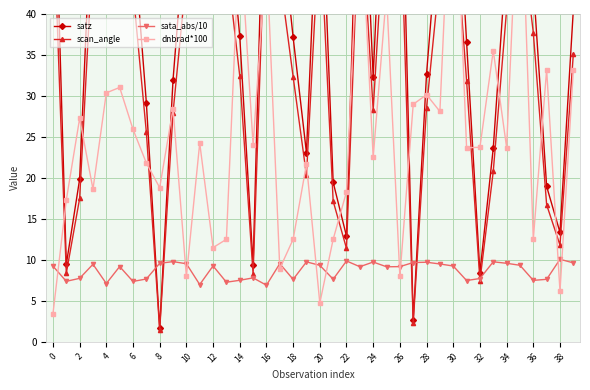

List the series in order of their peak value, lowest first.

sata_abs/10, scan_angle, dnbrad*100, satz